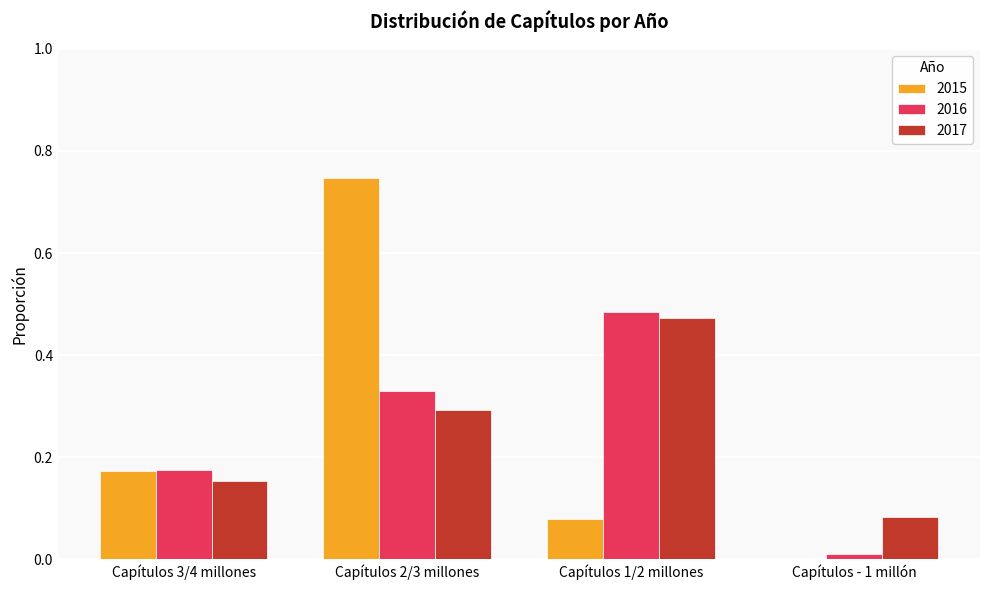

Is the value of 2015 at Capítulos 3/4 millones greater than the value of 2017 at Capítulos 1/2 millones?

No